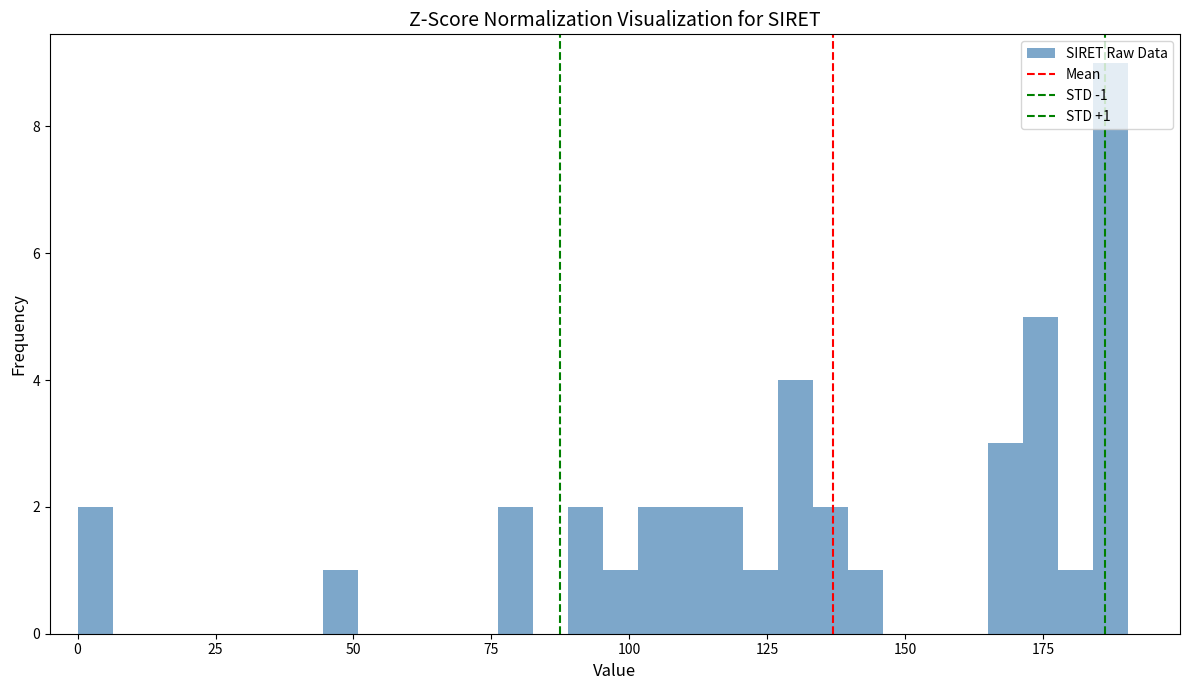

Read against the x-axis, roughly where is the centre of the tallest bar?

185